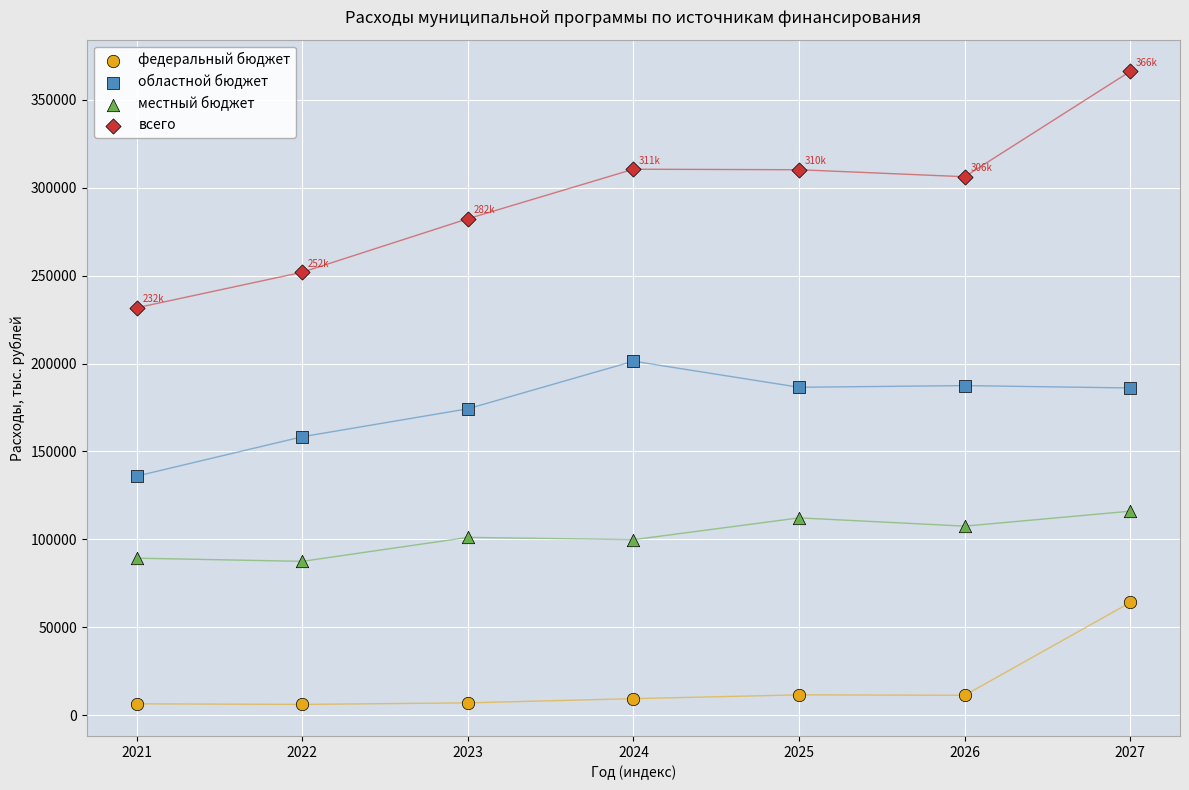

Which series reaches the maximum Y coordinate?

всего